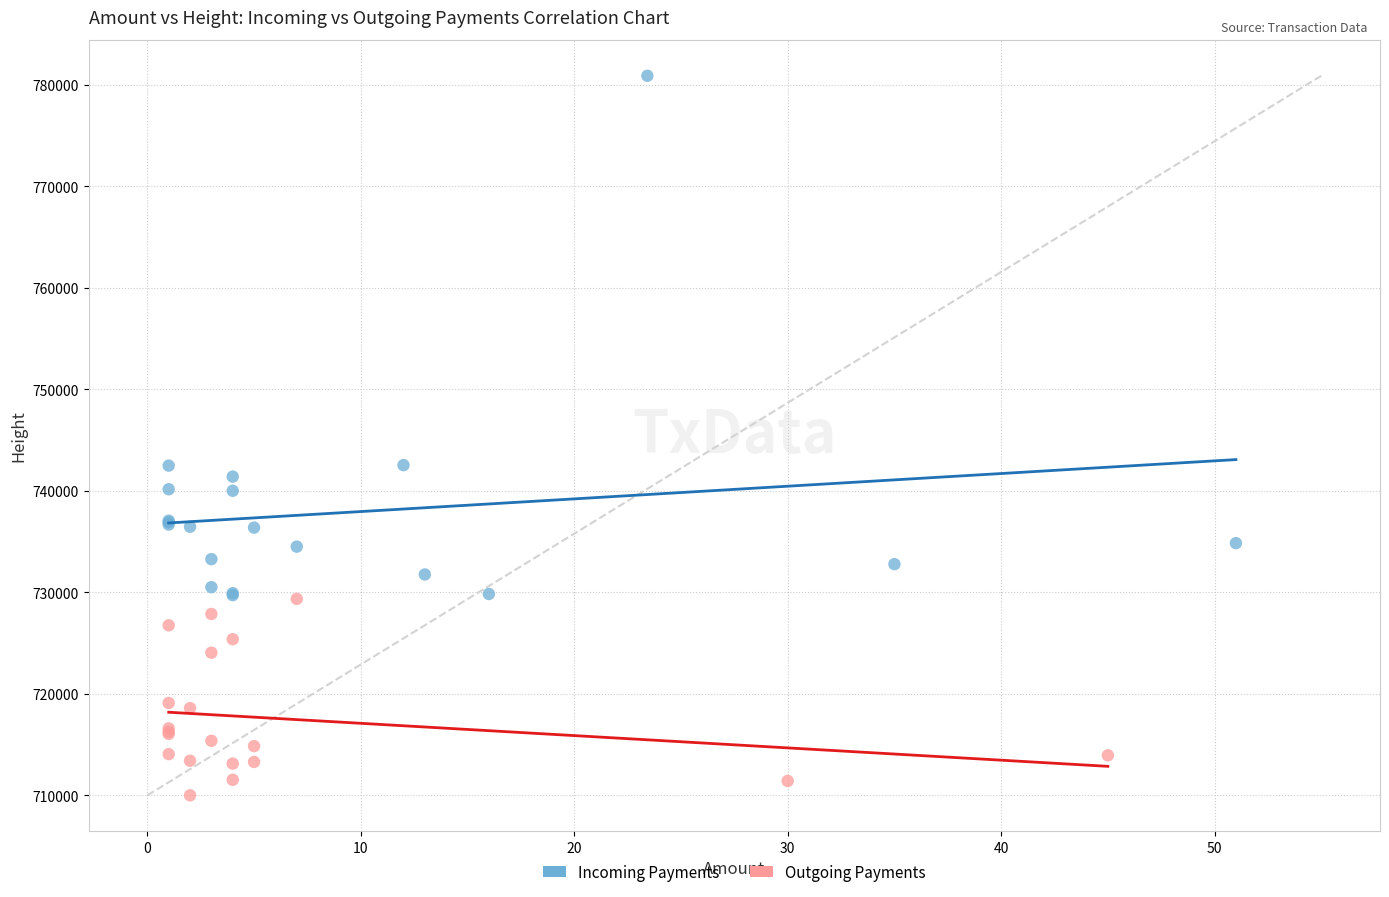

Which series has the widest spread of Y values?

Incoming Payments